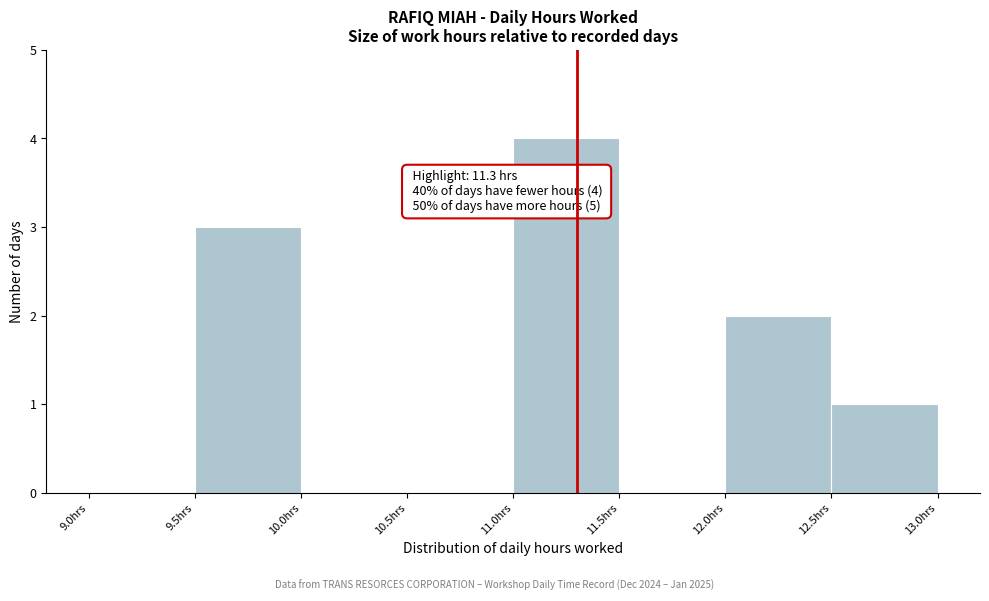

Which range on the x-axis has the tallest bar?

11.0 to 11.5